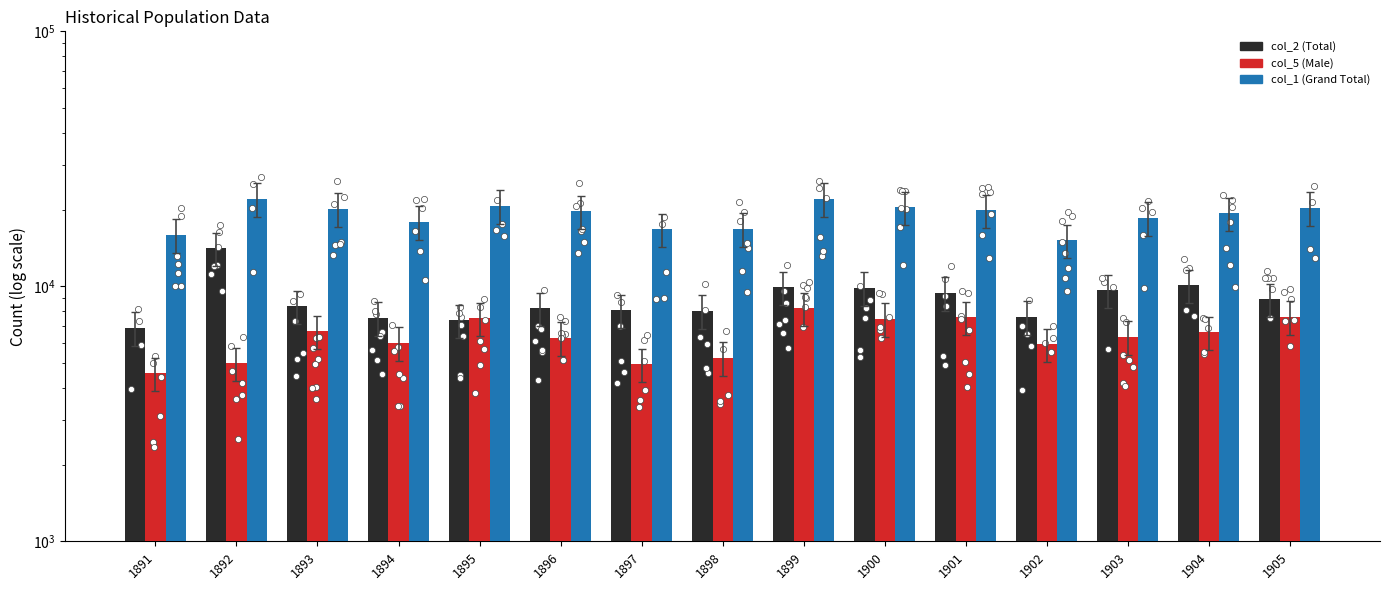

At how many categories does at least one series exceed 20019?

6